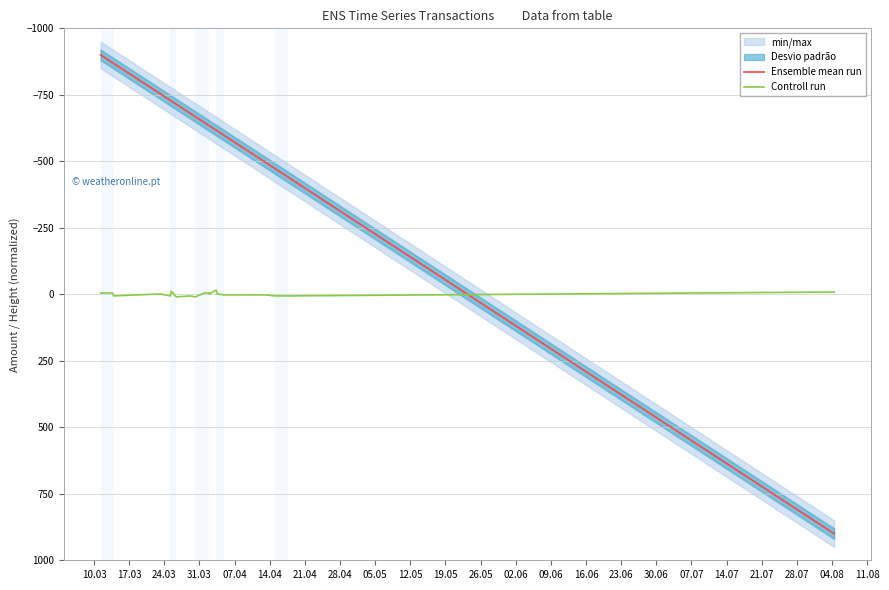

How many times do Controll run and Ensemble mean run cross each other?

1